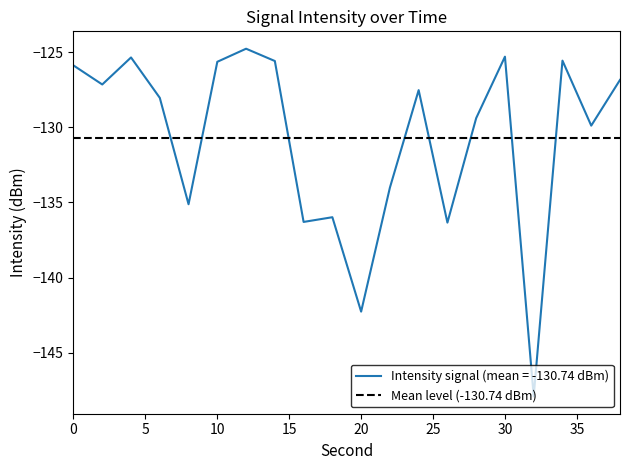

Which category has the lowest value across all series?

32